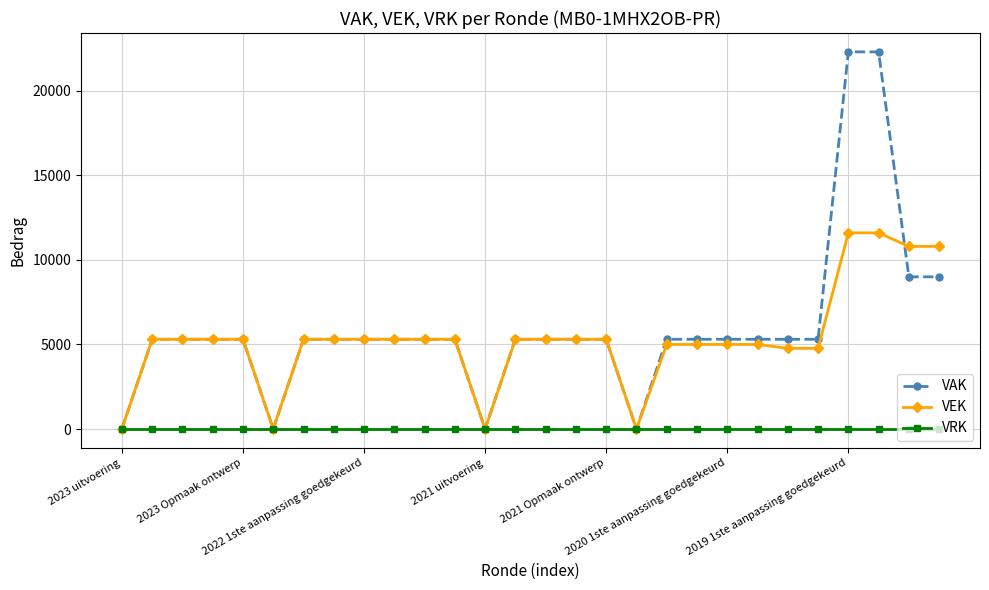

Which series has the widest spread of values?

VAK